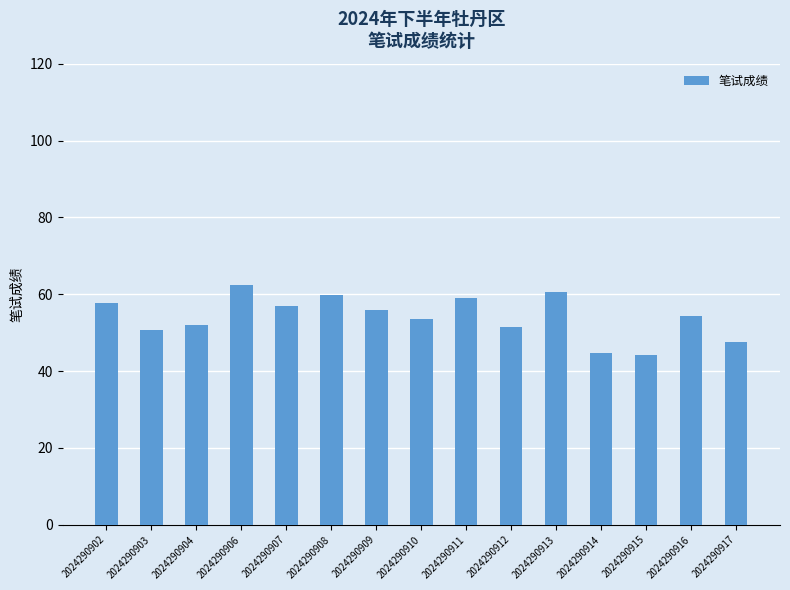

What value does the data have at 2024290908?

59.7